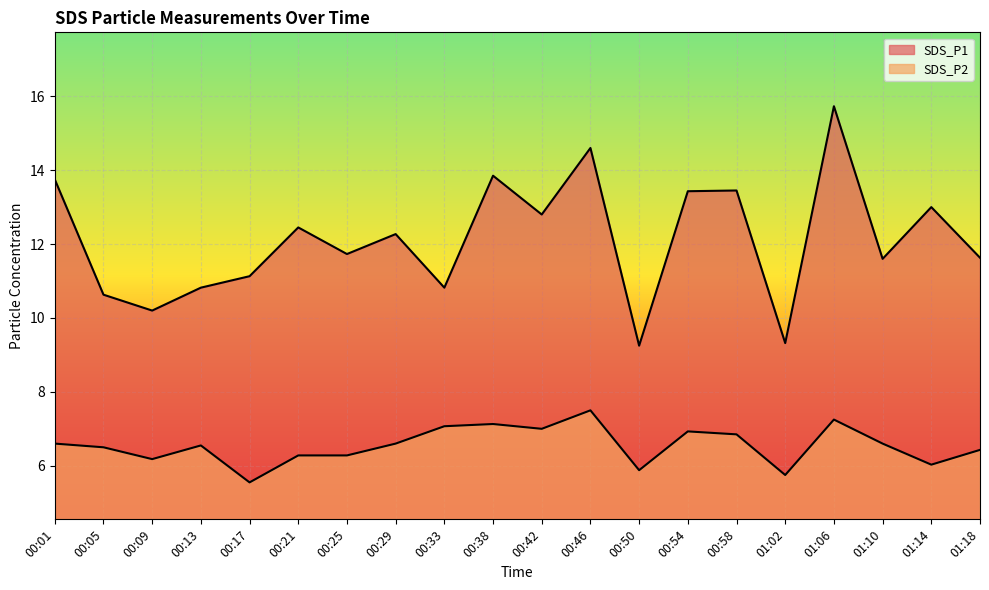

True or false: SDS_P1 and SDS_P2 cross at least once.

False